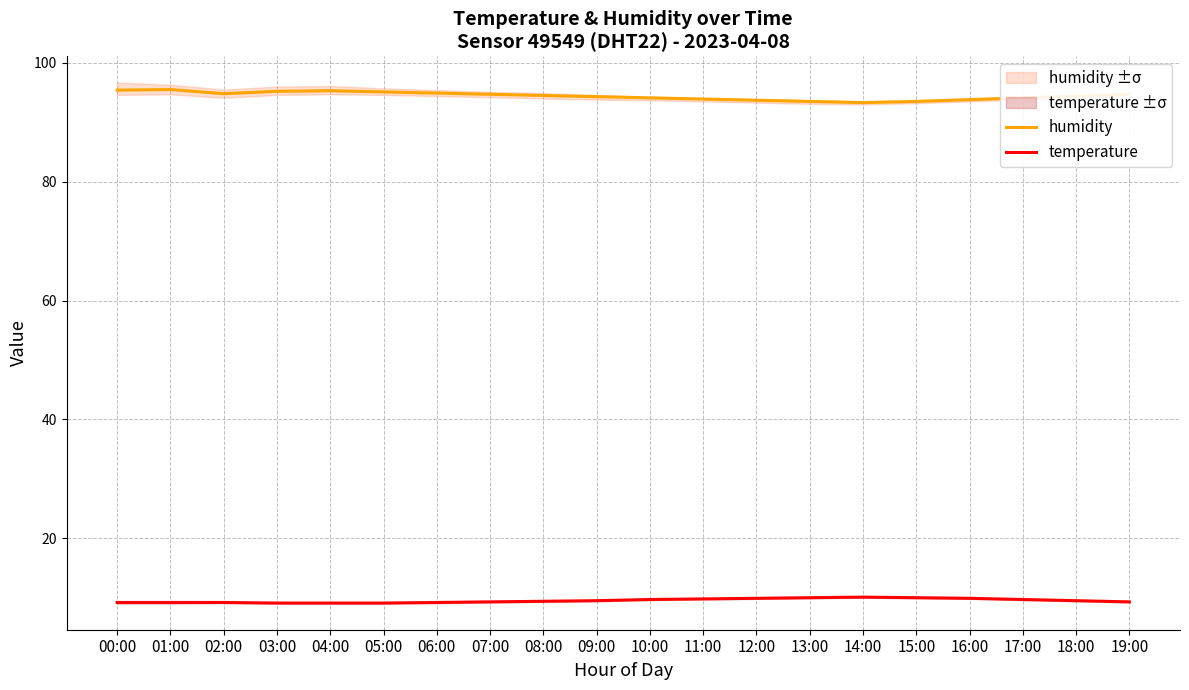

Reading right to left, list all the values displayed in this chart.

humidity: 94.7	94.4	94.1	93.8	93.5	93.3	93.5	93.7	93.9	94.1	94.3	94.5	94.7	94.9	95.1	95.3	95.2	94.8	95.5	95.4
temperature: 9.3	9.5	9.7	9.9	10.0	10.1	10.0	9.9	9.8	9.7	9.5	9.4	9.3	9.2	9.1	9.1	9.1	9.2	9.2	9.2